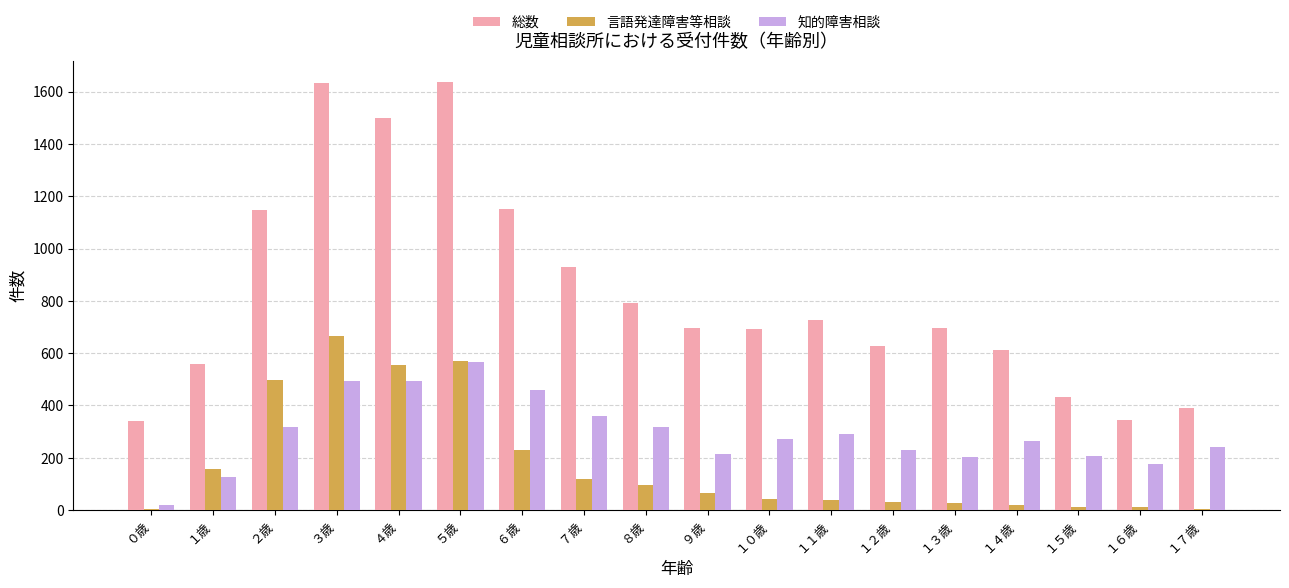

Which series has the largest total across all categories?

総数